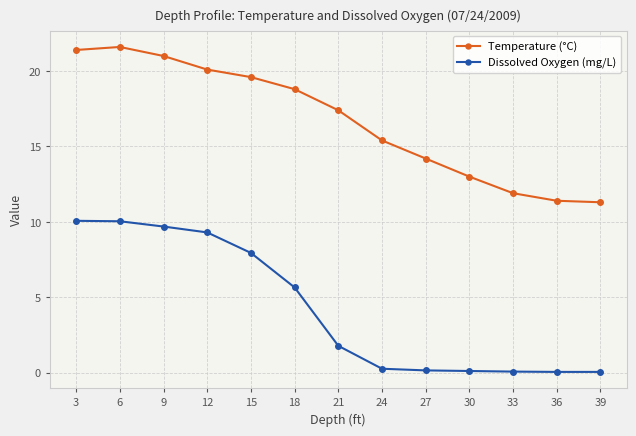

Which series changed the most between 18 and 36?

Temperature (°C)